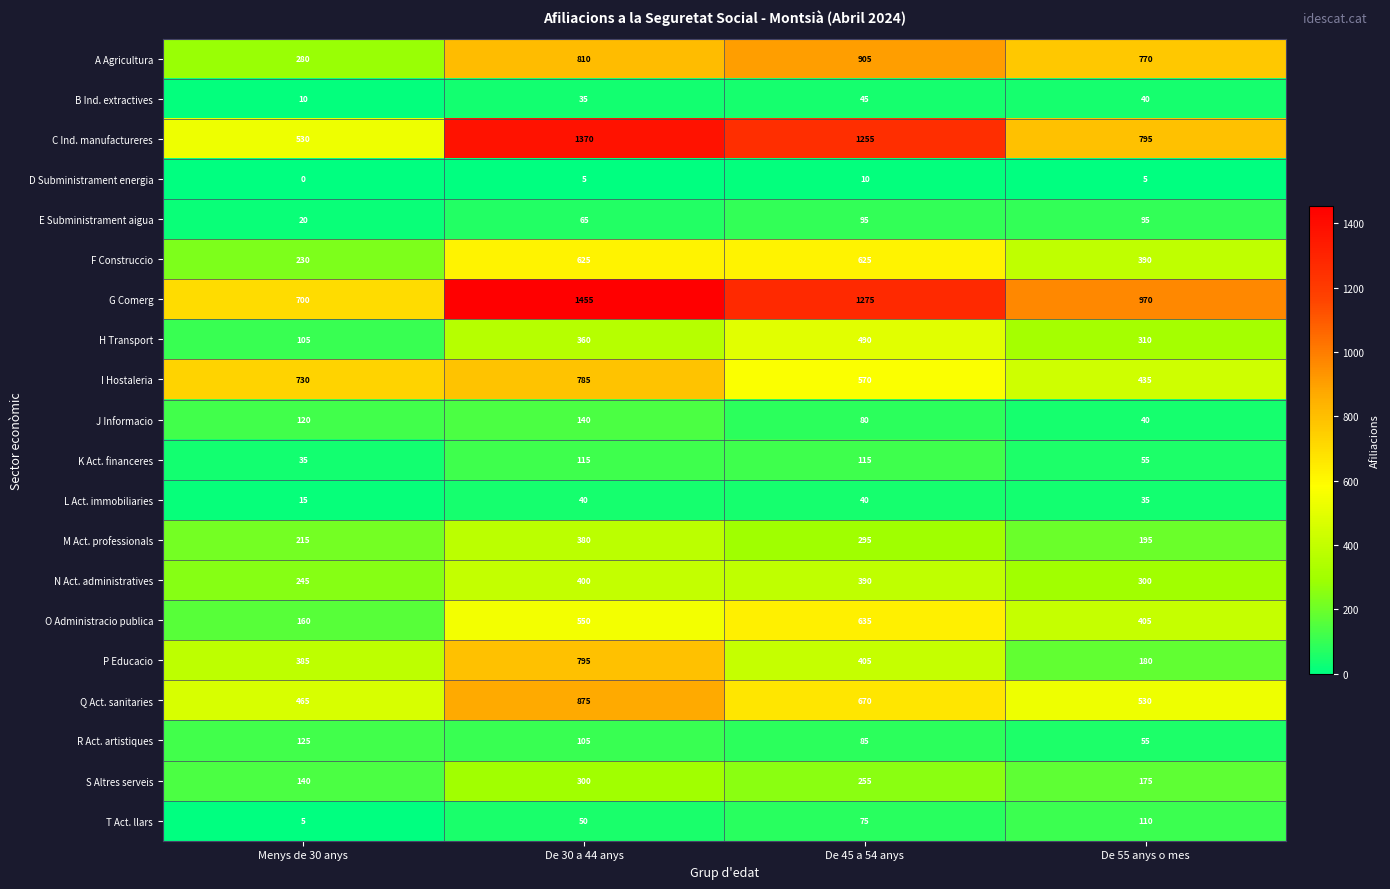

Read the J Informacio value at De 30 a 44 anys, to the nearest 50.

150